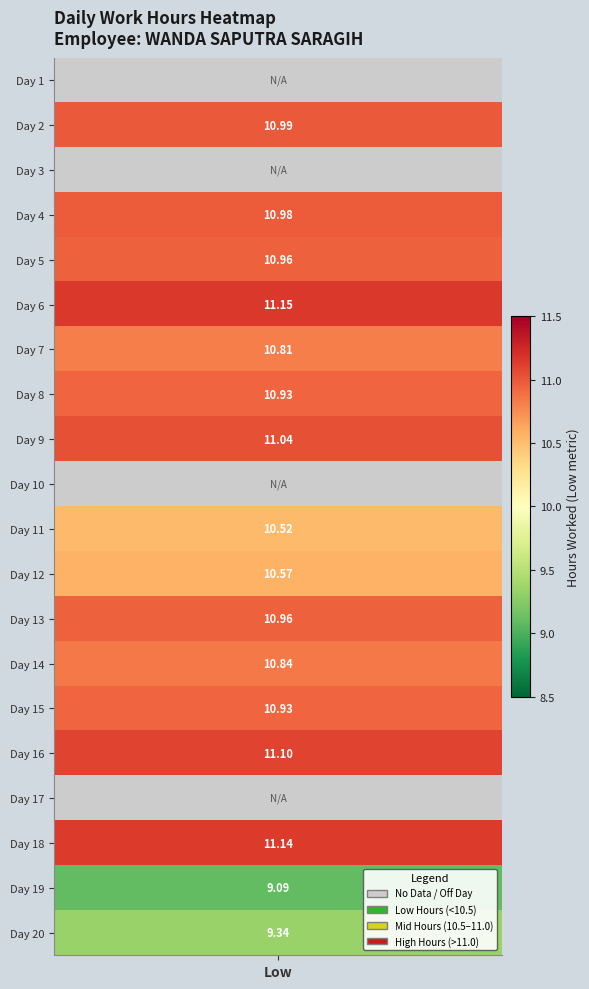

How many data points in 6 are above 0?

1